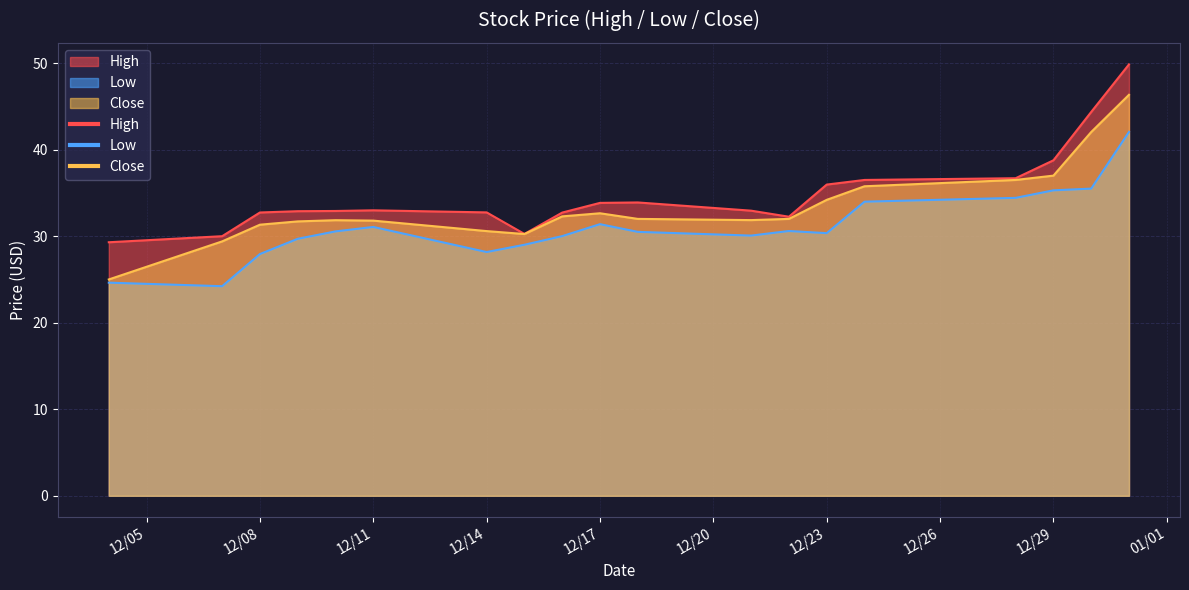

Which series has the widest spread of values?

Close